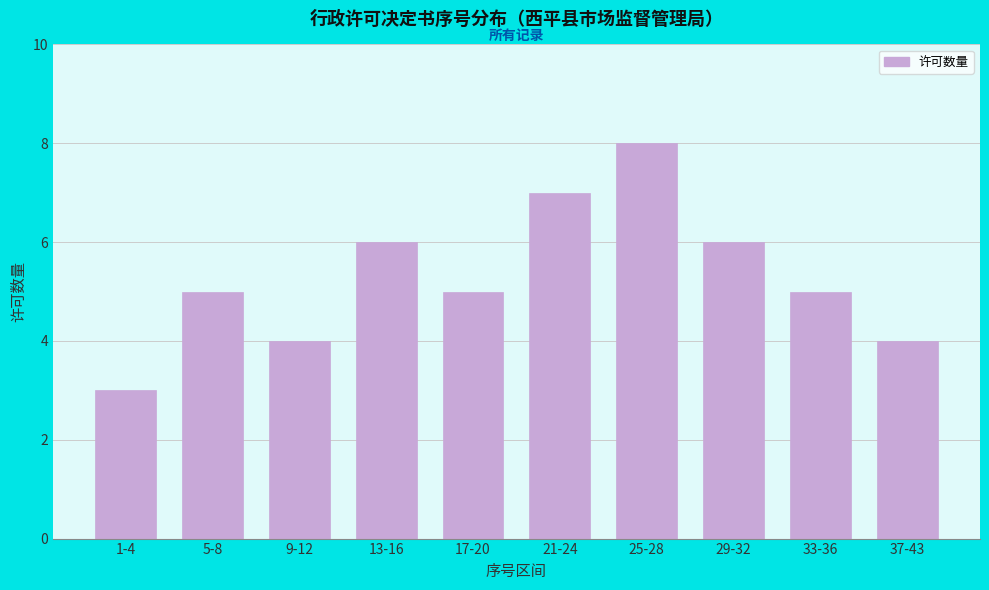

Reading right to left, what are all the values shown in this chart?

37-43=4	33-36=5	29-32=6	25-28=8	21-24=7	17-20=5	13-16=6	9-12=4	5-8=5	1-4=3